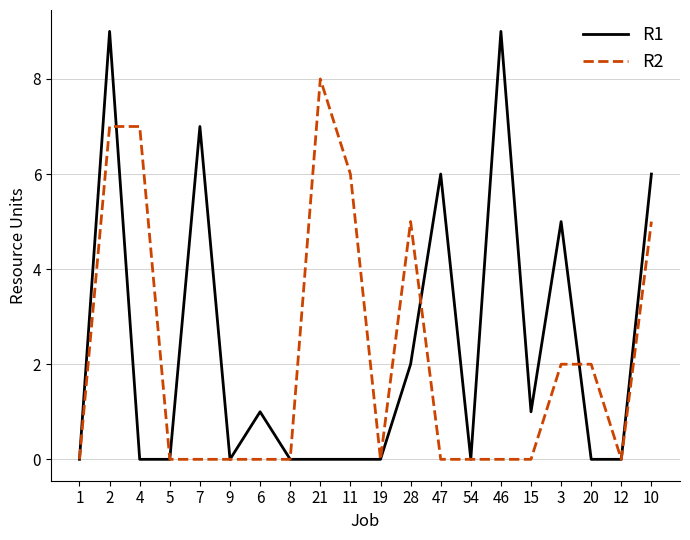

List the series in order of their peak value, lowest first.

R2, R1